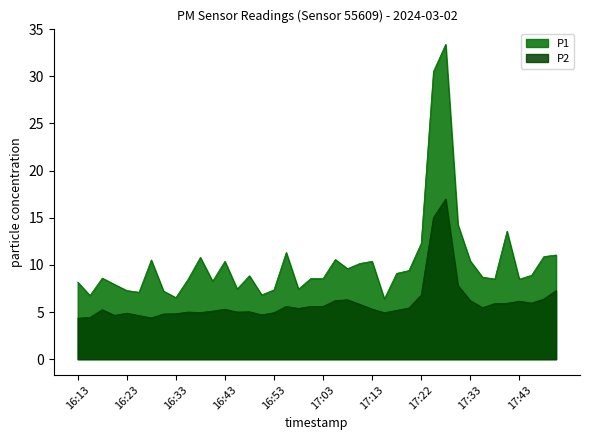

In P2, how many points are higher than both neighbors (excluding endpoints)?

9